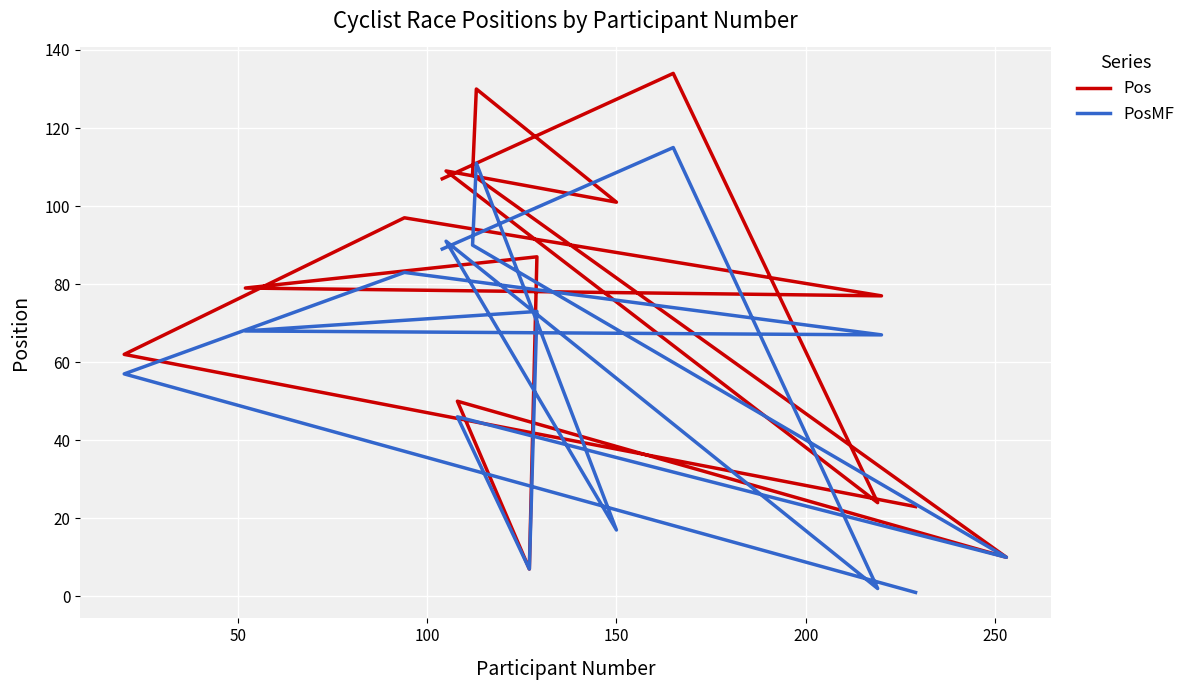

True or false: Pos and PosMF intersect in this chart.

False